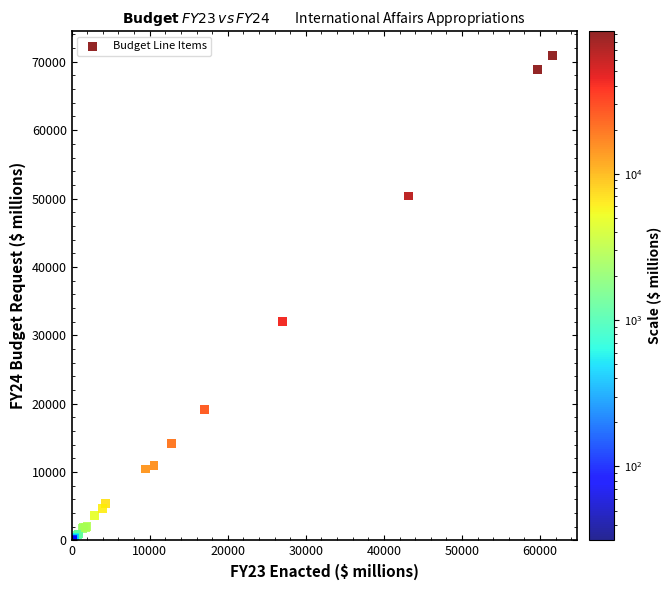

What Y value in the scatter plot is closest to 35467?

31958.7